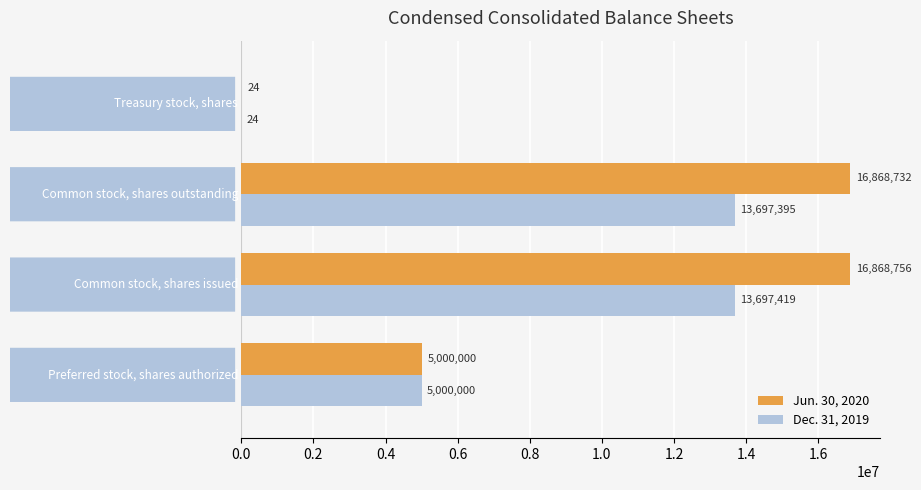

Which series has the largest total across all categories?

Jun. 30, 2020